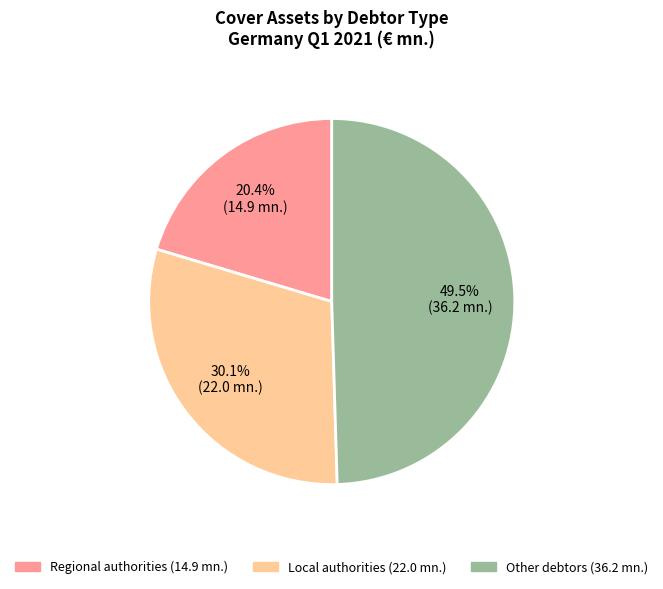

To the nearest percent, what percentage of the pie is Local authorities?

30%